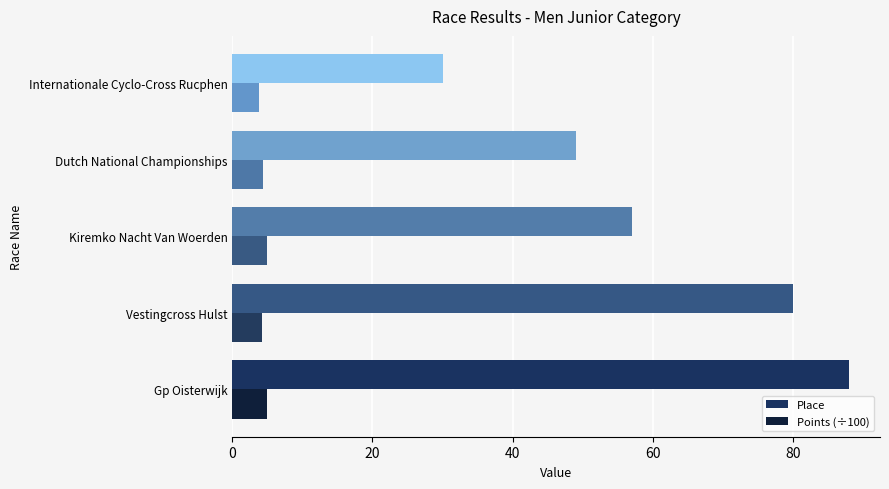

What is the difference between the Place values at Vestingcross Hulst and Internationale Cyclo-Cross Rucphen?

50.0